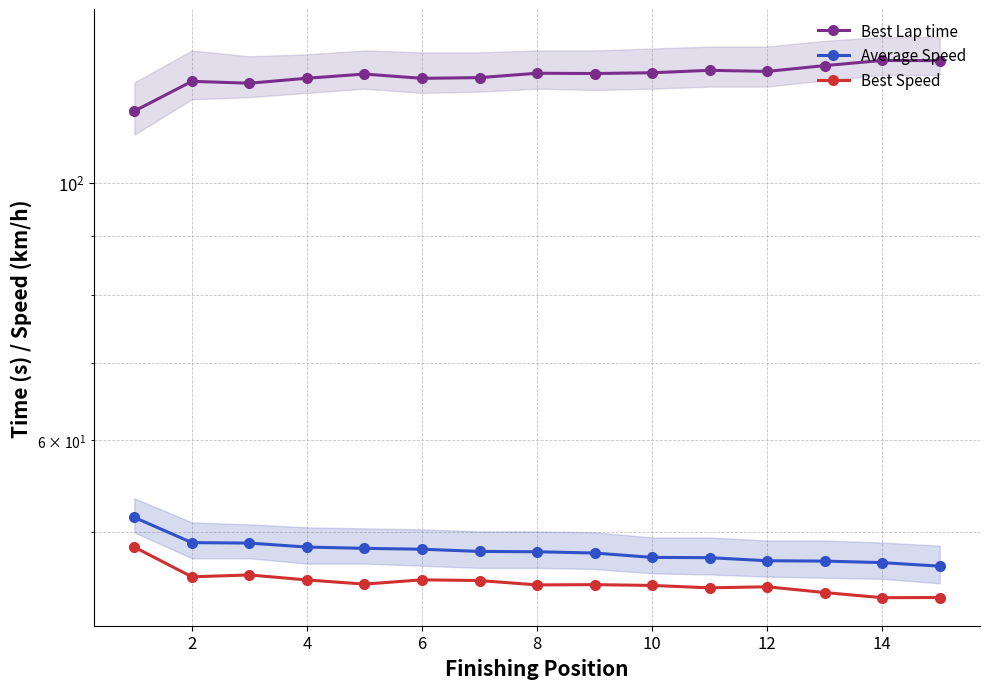

Is this an area chart (filled region under the line)?

No